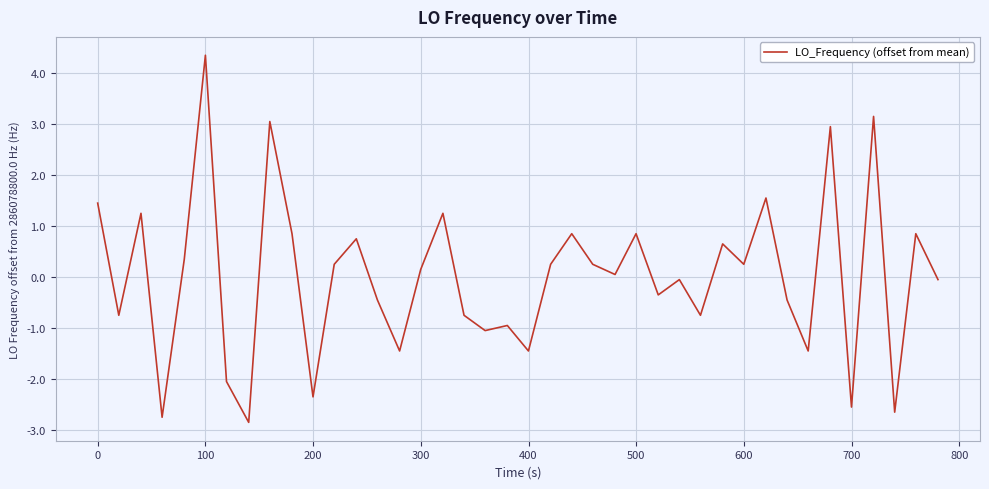

What is the difference between the maximum and minimum values?

7.2